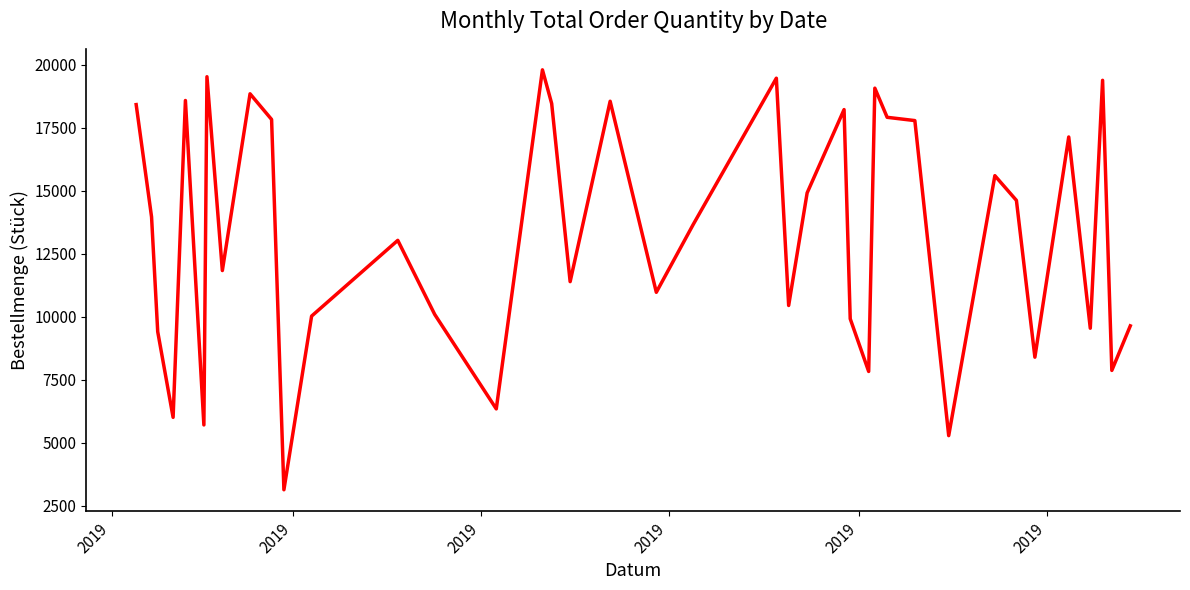

What is the maximum value shown in the chart?

19791